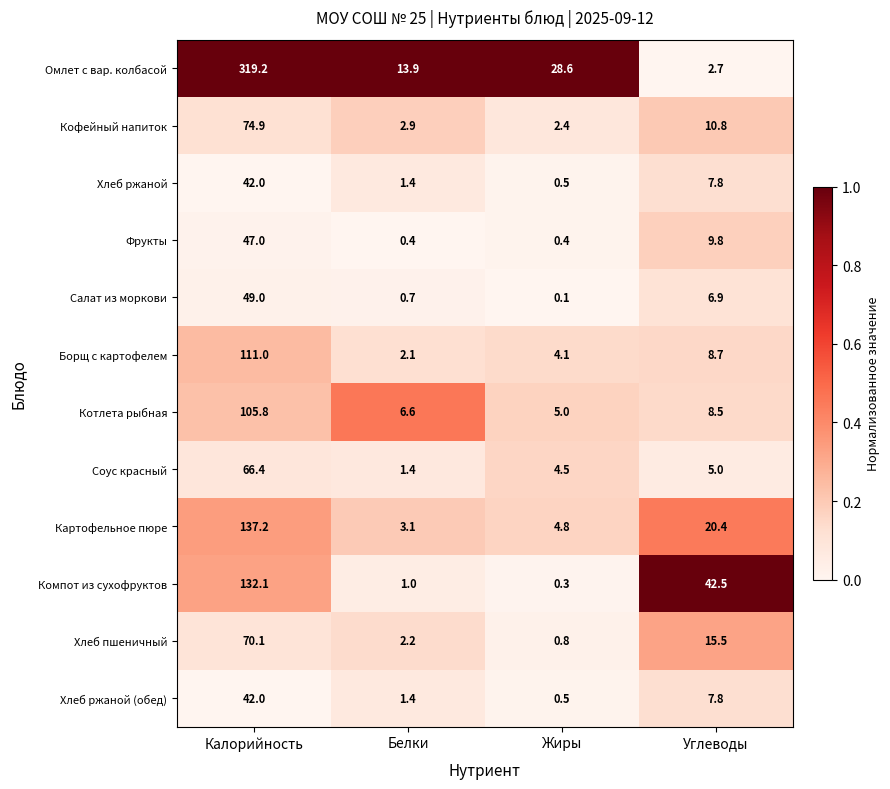

List the labels in order of Компот из сухофруктов value, largest first.

Калорийность, Углеводы, Белки, Жиры